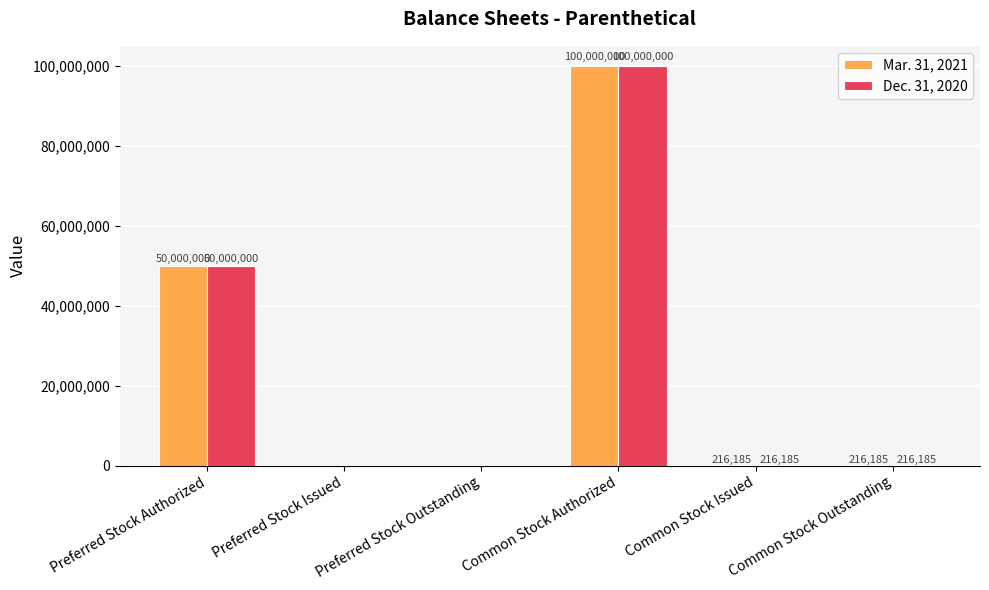

At which label does Mar. 31, 2021 reach its peak?

Common Stock Authorized